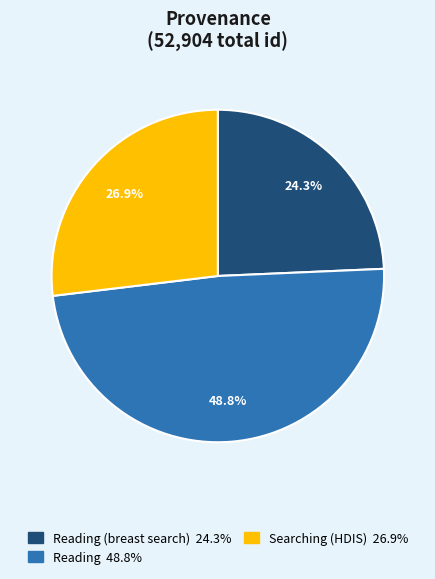

How many slices are in this pie chart?

3